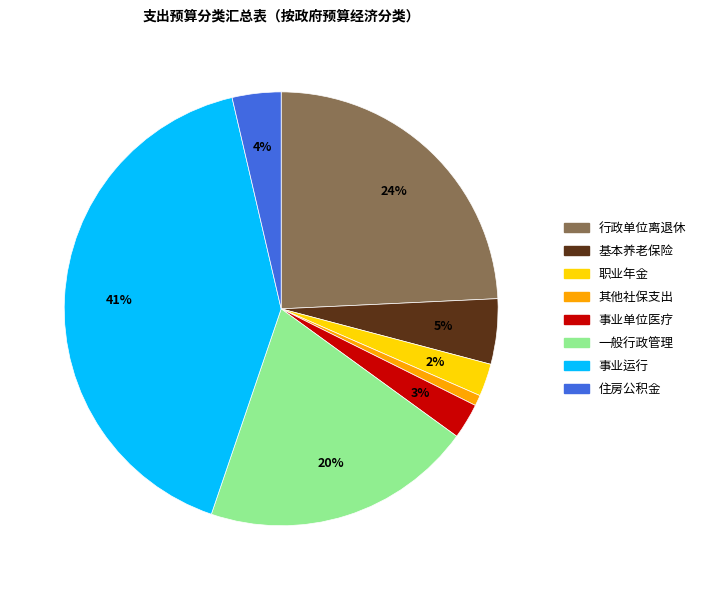

To the nearest percent, what is the difference between the largest and smallest slice percentages?

40%